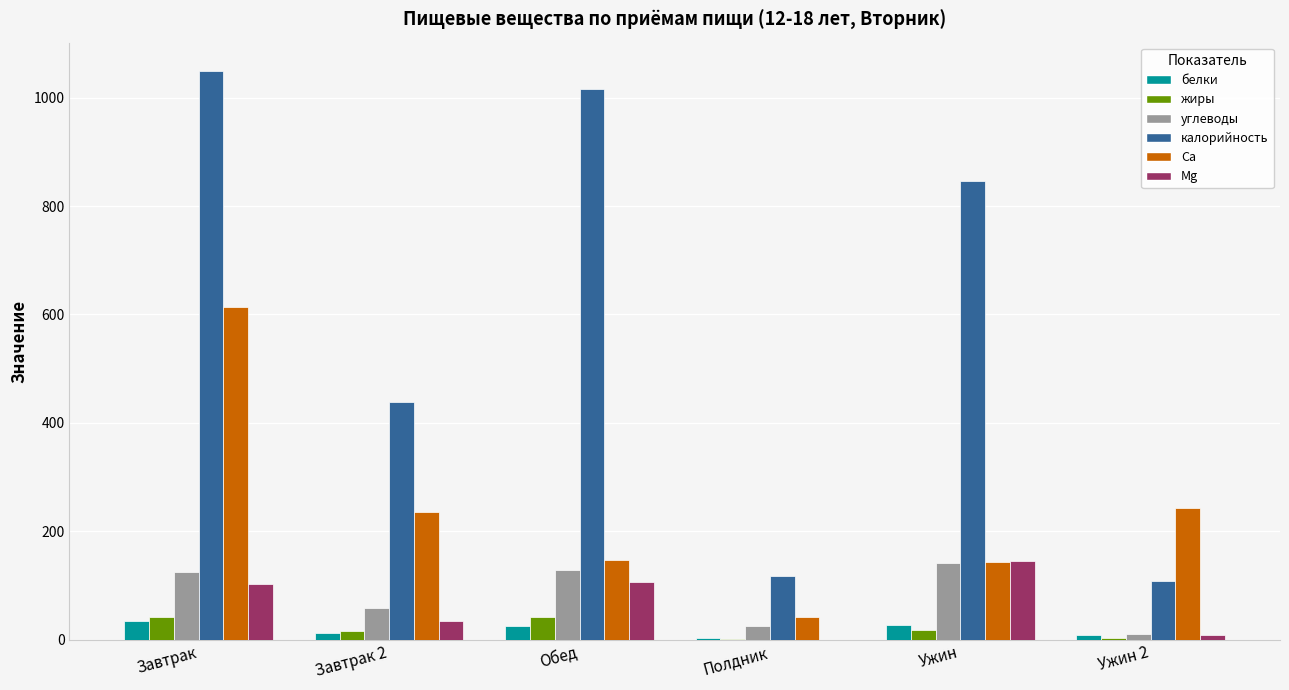

What is the highest value of the белки series?

34.6